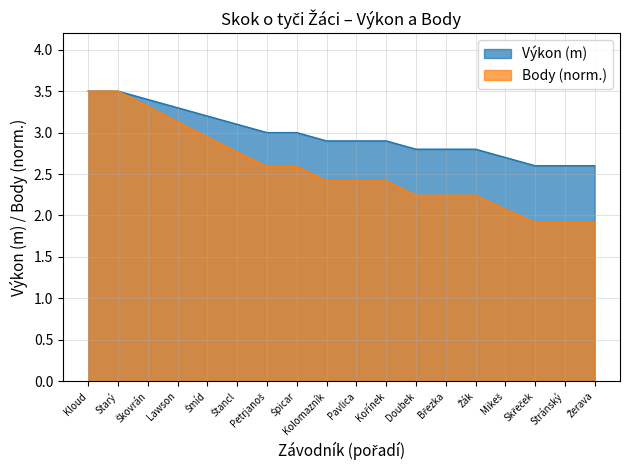

What is the sum of the Body values at Štancl and Kolomazník?

5.2